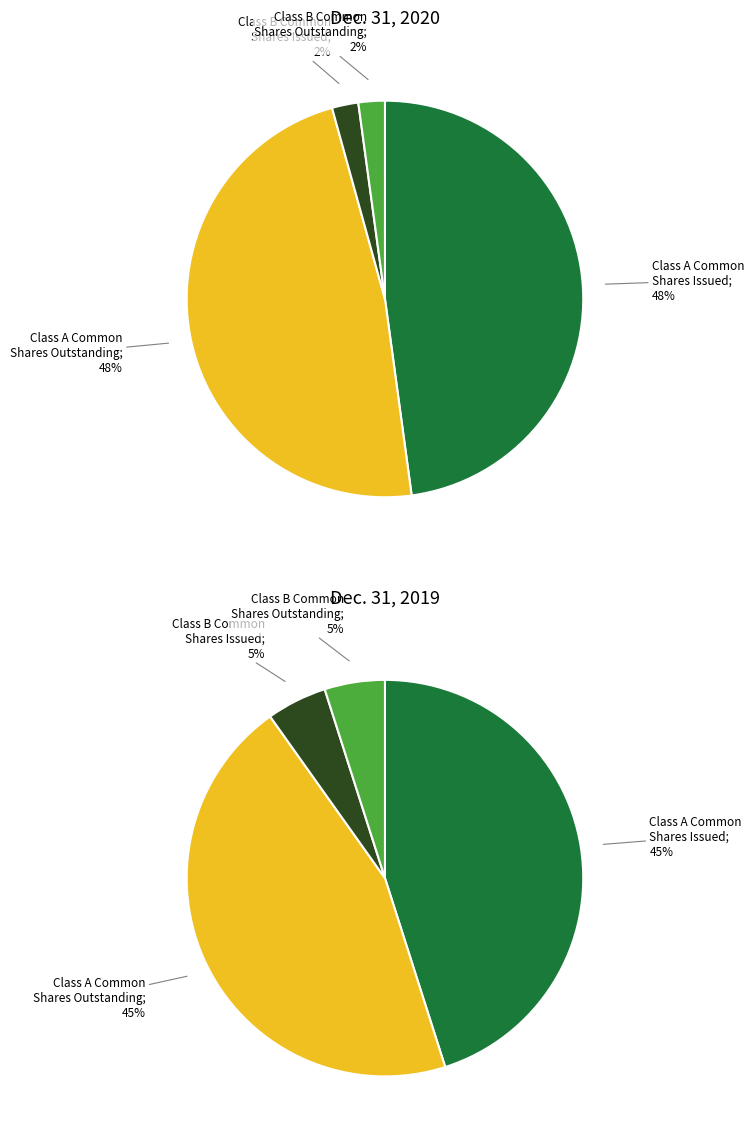

What is the smallest slice in the pie chart?

2